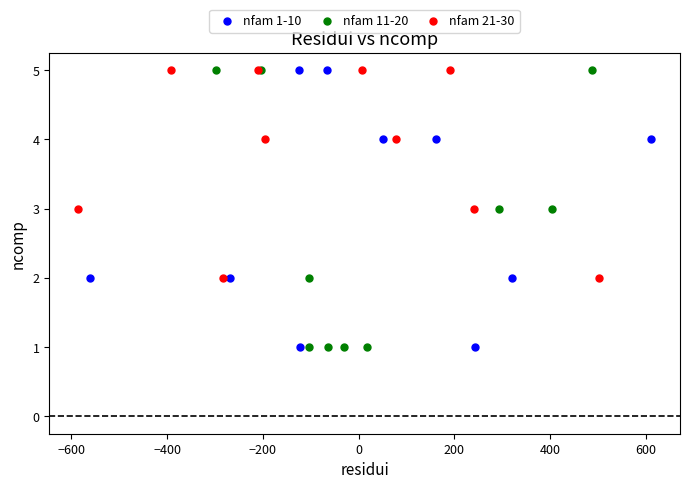

What are all the series names shown in the legend?

nfam 1-10, nfam 11-20, nfam 21-30